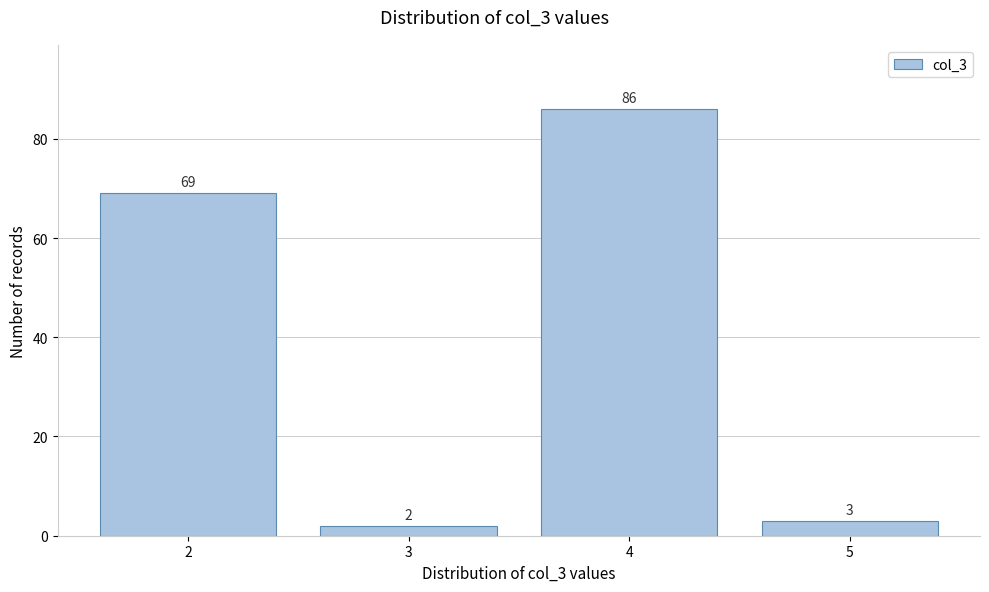

Reading left to right, list all the values displayed in this chart.

69	2	86	3